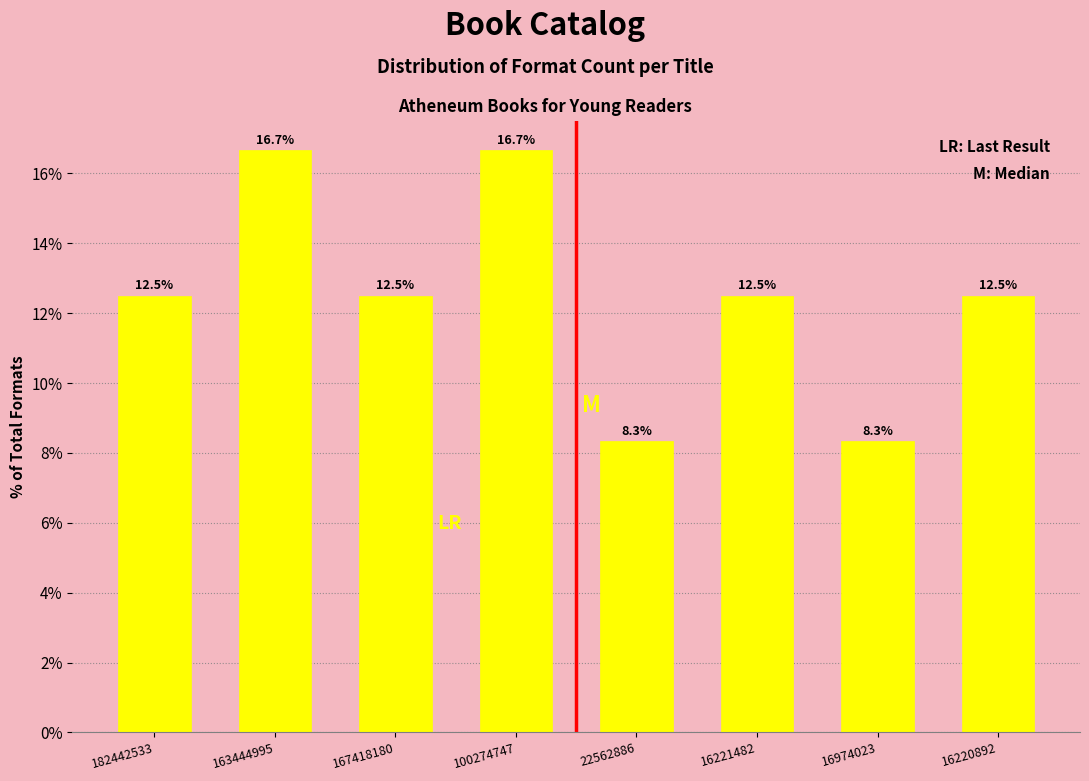

Reading left to right, what are all the values shown in this chart?

182442533=12.5	163444995=16.7	167418180=12.5	100274747=16.7	22562886=8.3	16221482=12.5	16974023=8.3	16220892=12.5